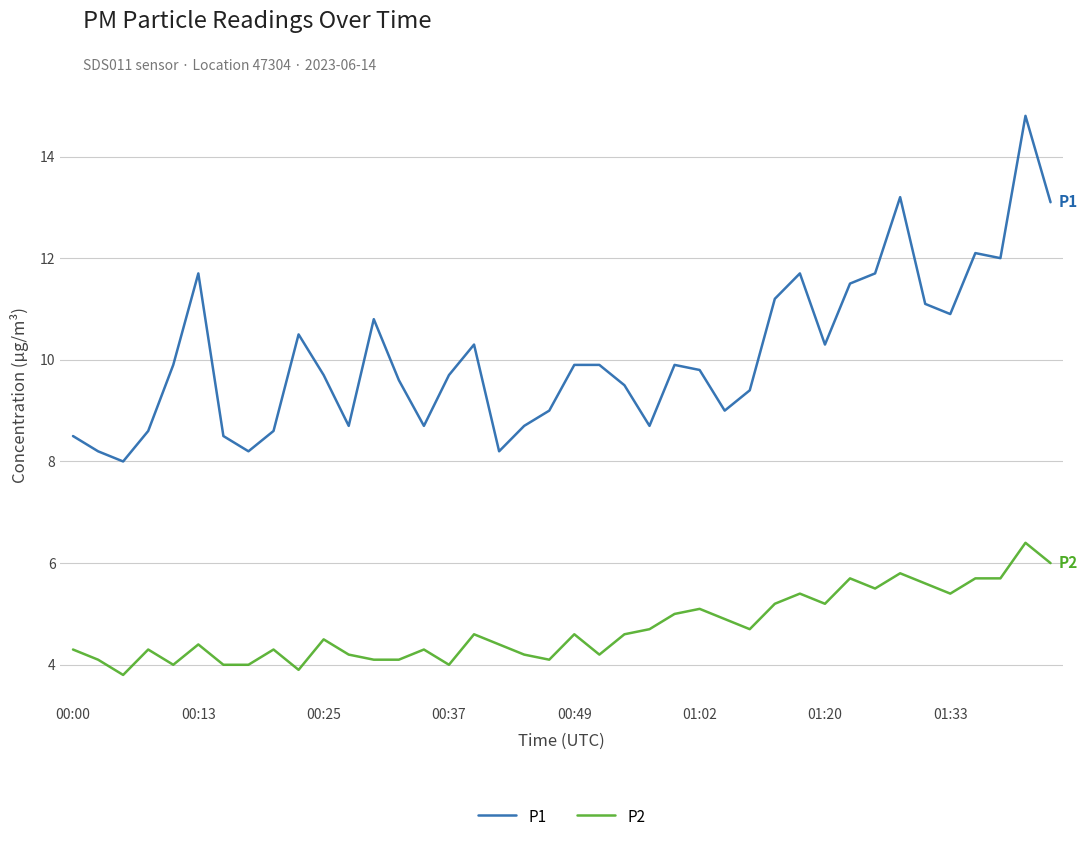

Rank the series by their average value, from highest to lowest.

P1, P2